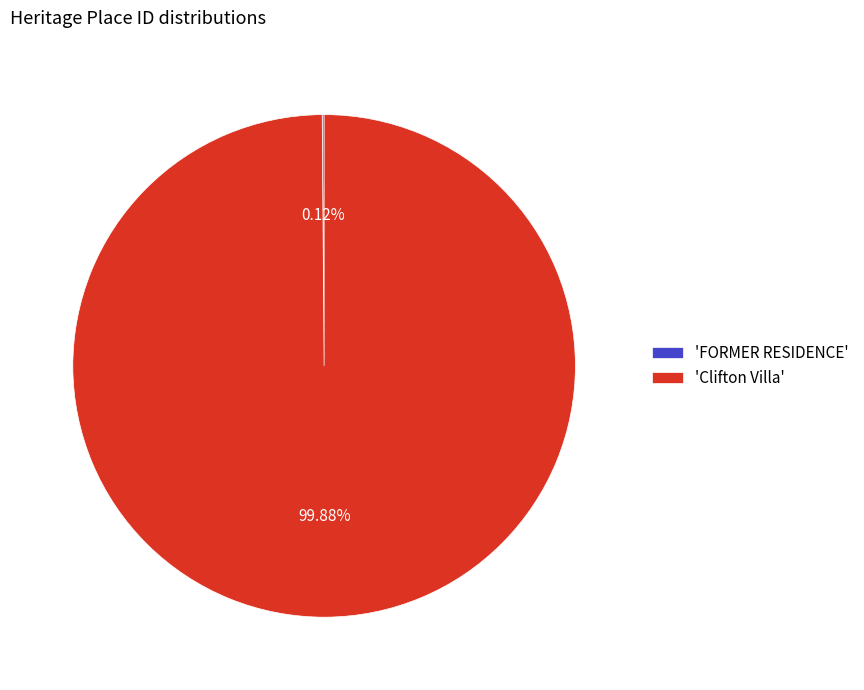

What is the largest slice in the pie chart?

'Clifton Villa'